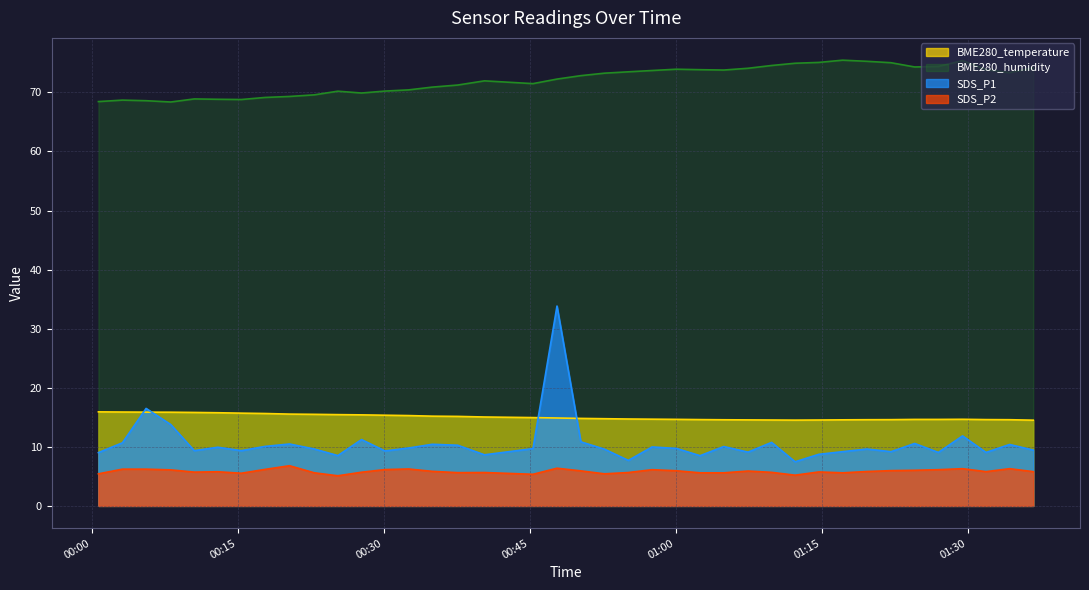

Which label corresponds to the largest value in the chart?

2023/09/06 01:17:10